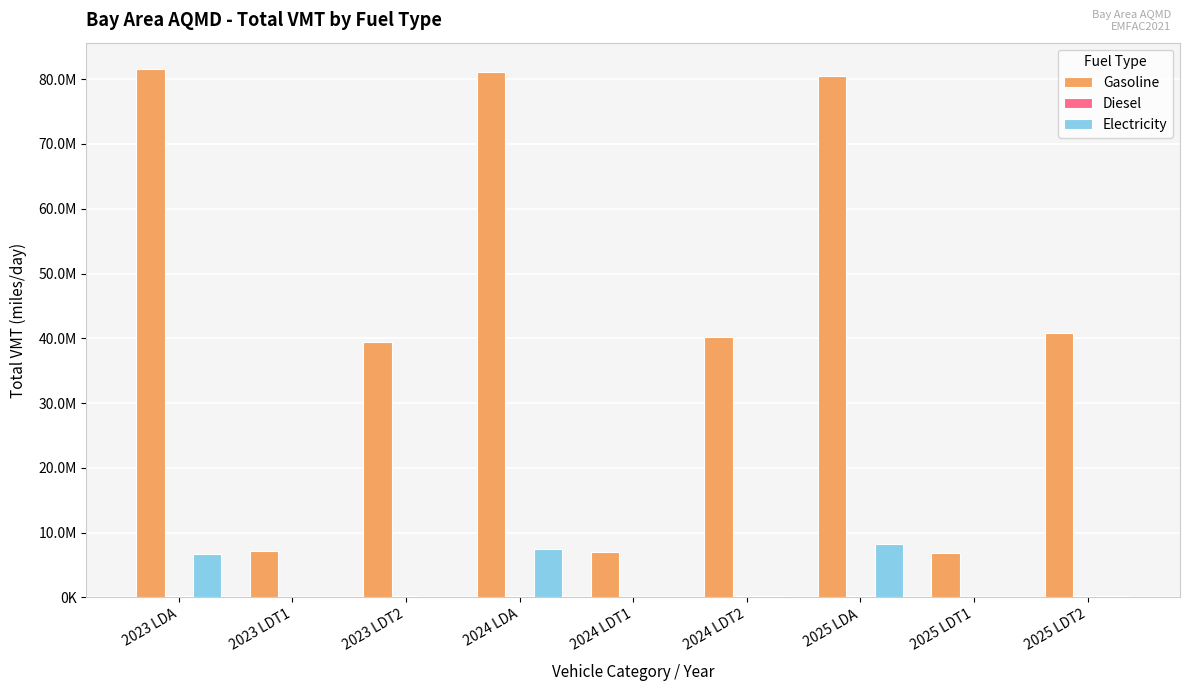

The Gasoline series shows 6828589.8 at 2025 LDT1. True or false?

True